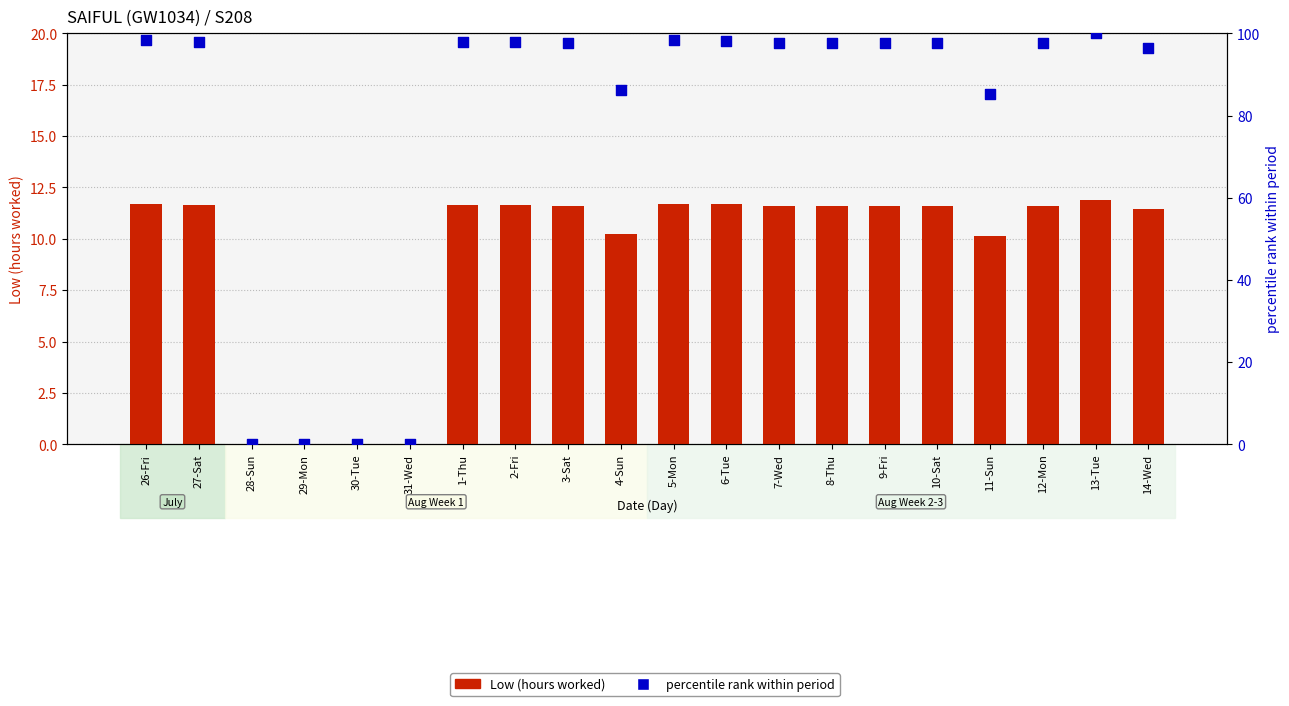

Which series contains the lowest Y value?

Low (hours worked)